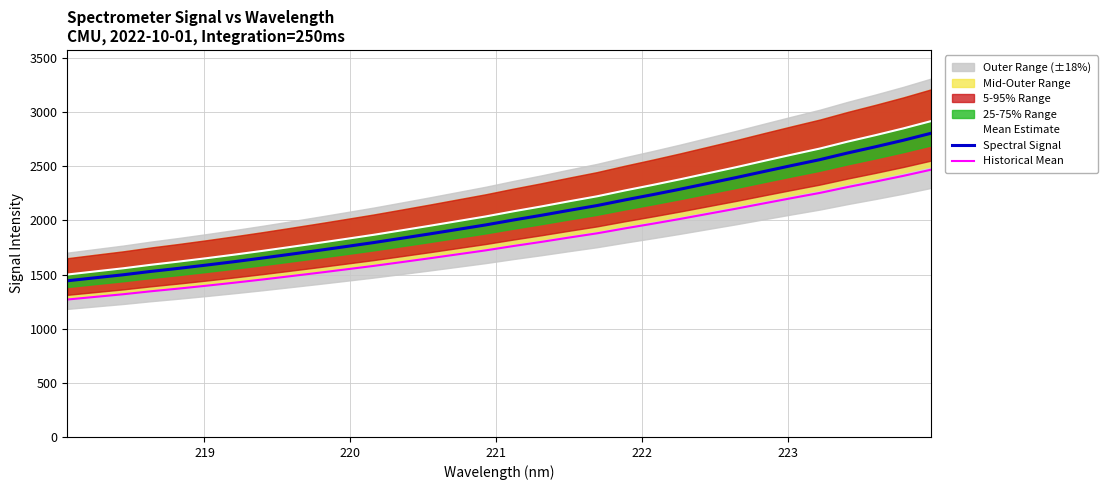

Reading left to right, what are all the values shown in this chart?

Mean Estimate: 1500.7	1529.6	1558.3	1590.9	1620.5	1652.0	1684.9	1719.4	1755.5	1792.3	1830.1	1868.4	1909.6	1951.3	1994.2	2037.2	2084.8	2129.7	2177.4	2223.4	2277.3	2328.4	2381.5	2437.1	2492.7	2550.9	2608.4	2664.4	2728.5	2788.2	2850.6	2918.1
Spectral Signal: 1443.0	1470.8	1498.4	1529.7	1558.2	1588.5	1620.1	1653.3	1688.0	1723.3	1759.7	1796.5	1836.2	1876.2	1917.5	1958.8	2004.6	2047.8	2093.7	2137.9	2189.7	2238.8	2289.9	2343.4	2396.8	2452.8	2508.0	2562.0	2623.6	2681.0	2741.0	2805.9
Historical Mean: 1269.8	1294.3	1318.6	1346.1	1371.2	1397.9	1425.7	1454.9	1485.5	1516.5	1548.6	1580.9	1615.8	1651.1	1687.4	1723.8	1764.0	1802.1	1842.4	1881.3	1926.9	1970.1	2015.1	2062.2	2109.2	2158.4	2207.1	2254.5	2308.8	2359.2	2412.1	2469.2